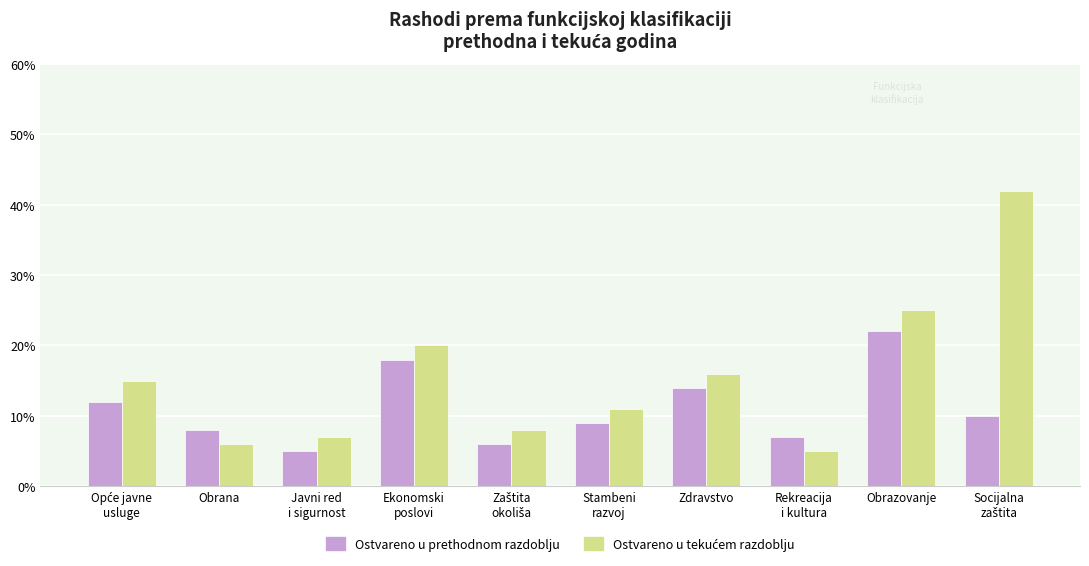

What is the label of the 9th bar from the left?

Obrazovanje